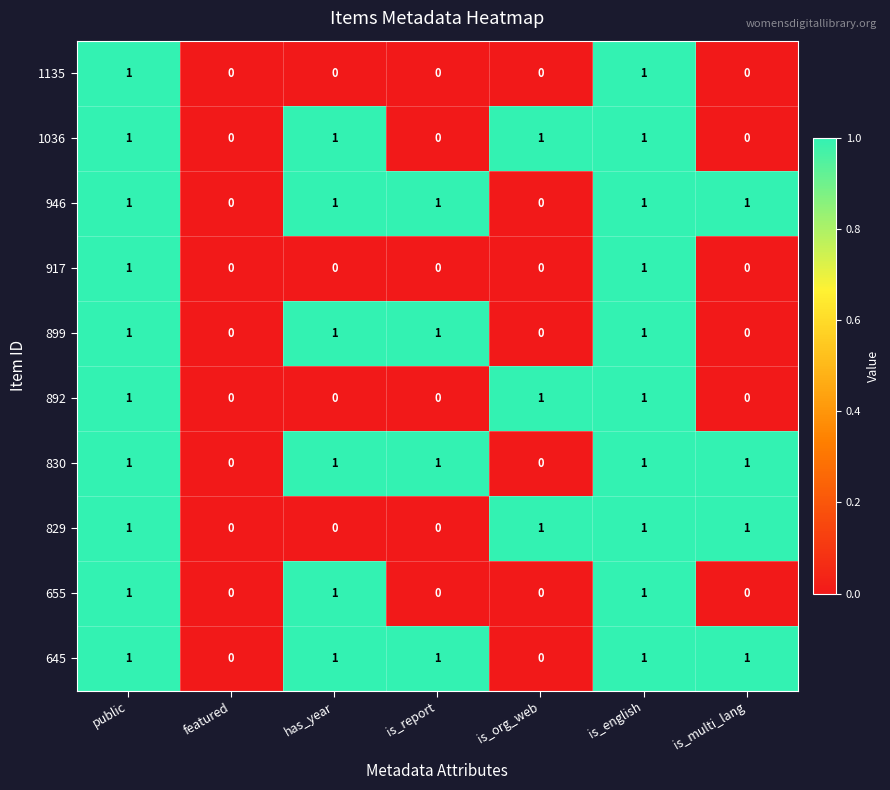

Count the 645 values in the range 0 to 1.

7